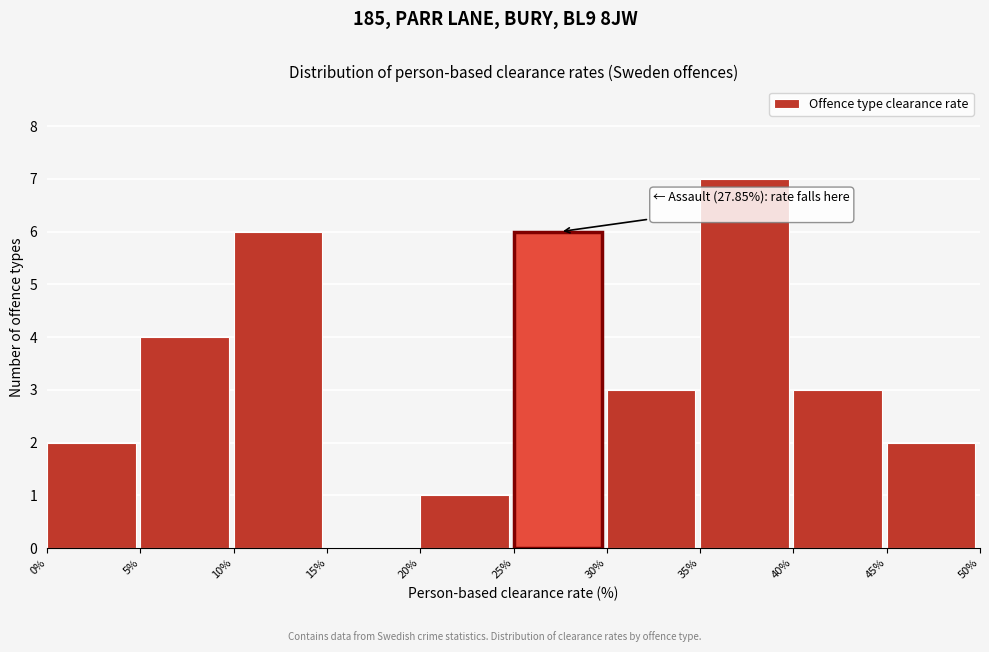

Which range on the x-axis has the tallest bar?

35% to 40%